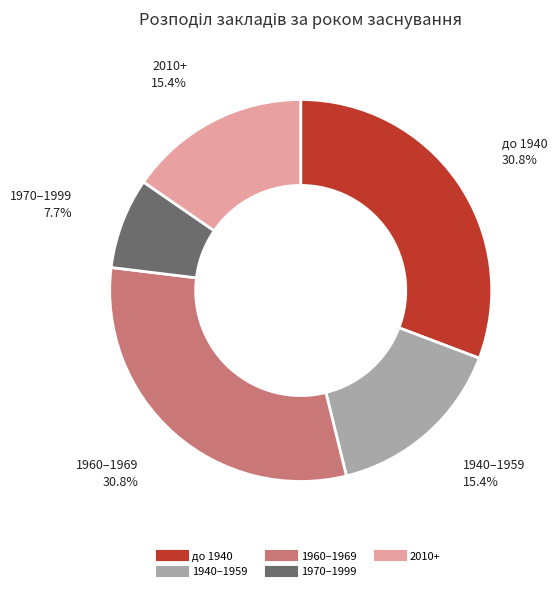

Is there a majority slice in this chart?

No